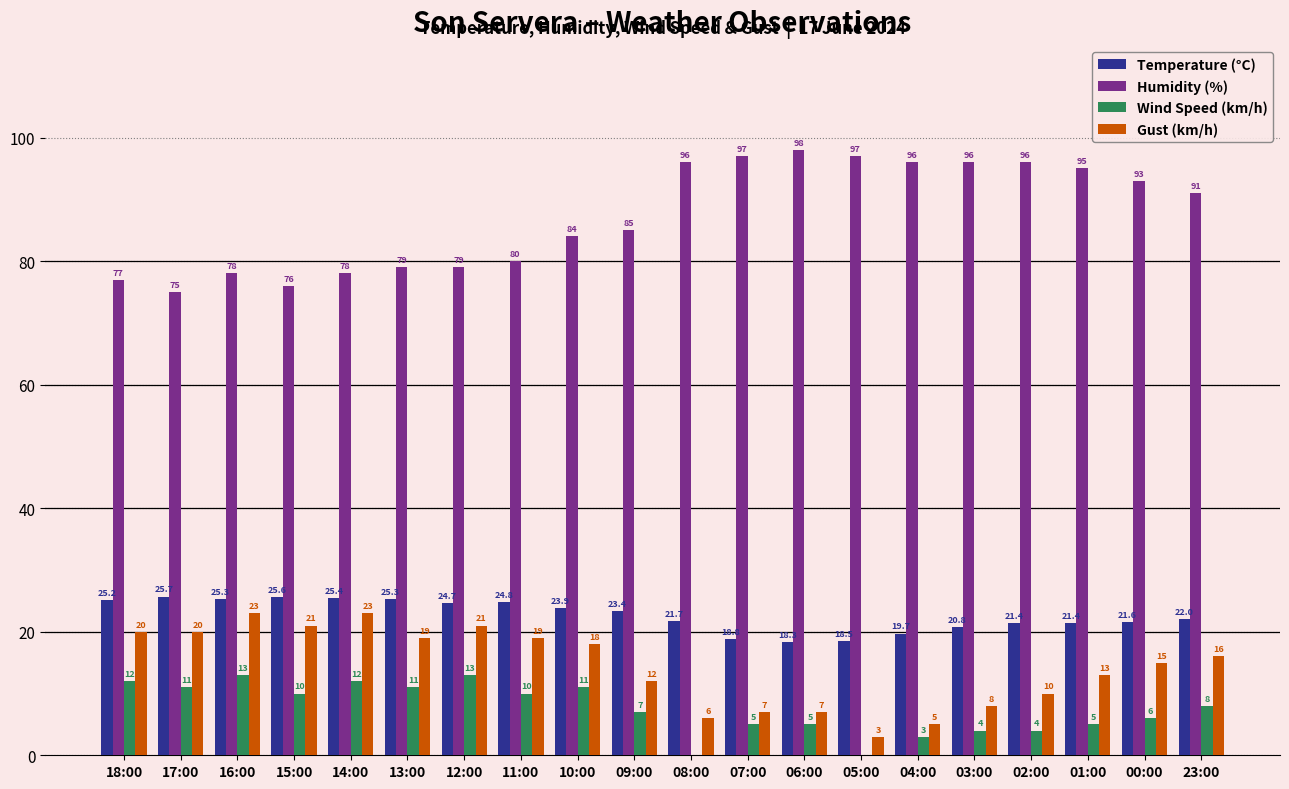

Which series has the largest total across all categories?

Humidity (%)